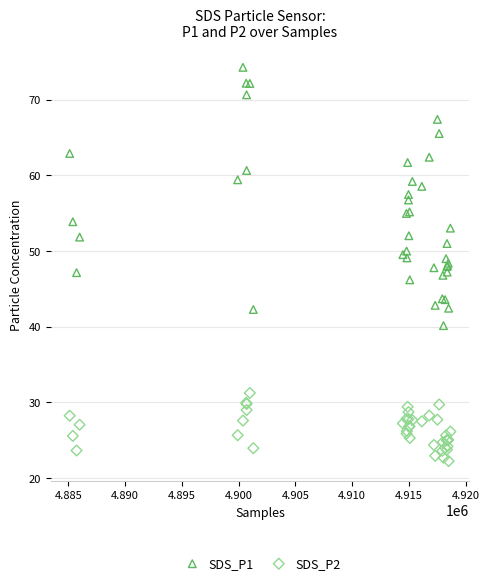

What are all the series names shown in the legend?

SDS_P1, SDS_P2